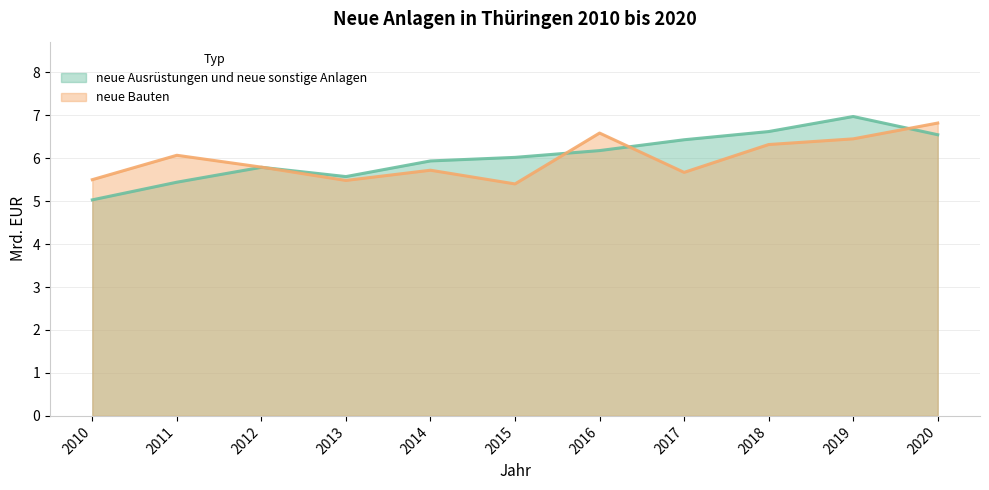

What is the approximate value of neue Ausrüstungen und neue sonstige Anlagen at 2014?

5.9